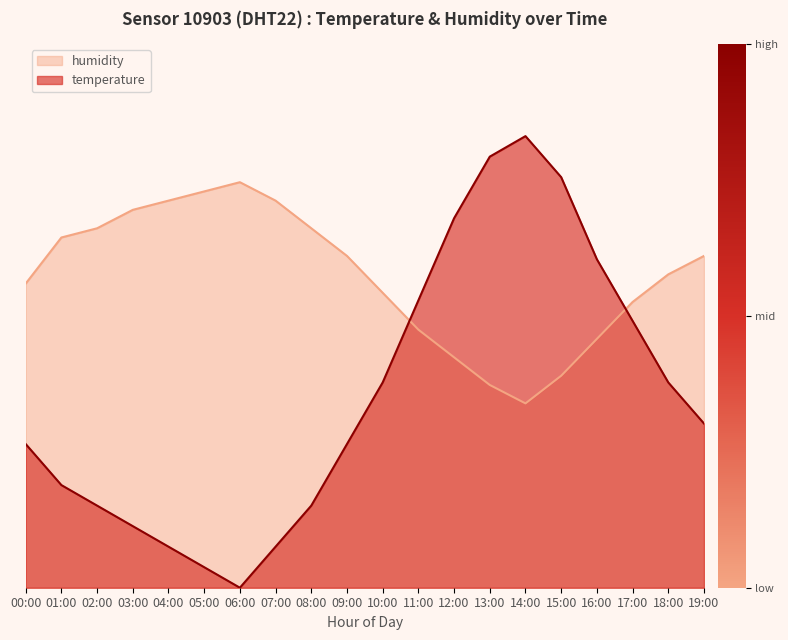

The value of temperature at 00:00 is 38.2. True or false?

False